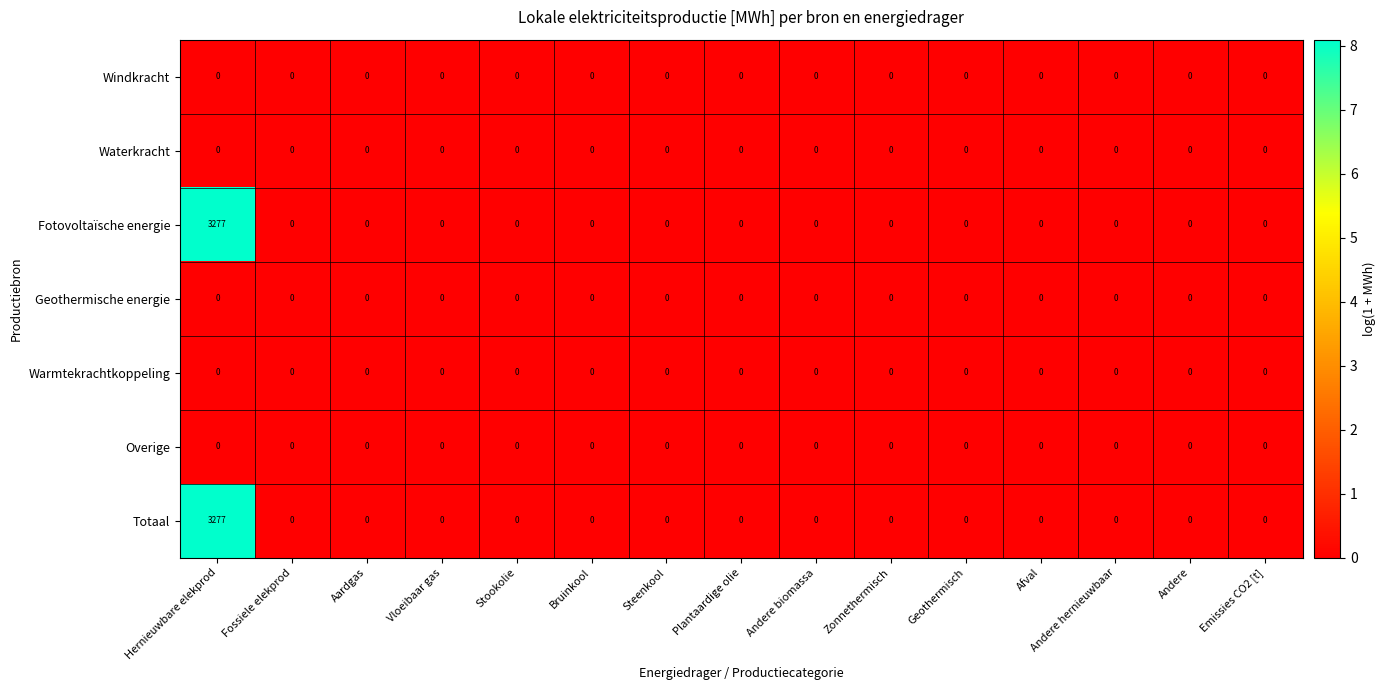

At which category does the chart reach its peak across all series?

Hernieuwbare elekprod